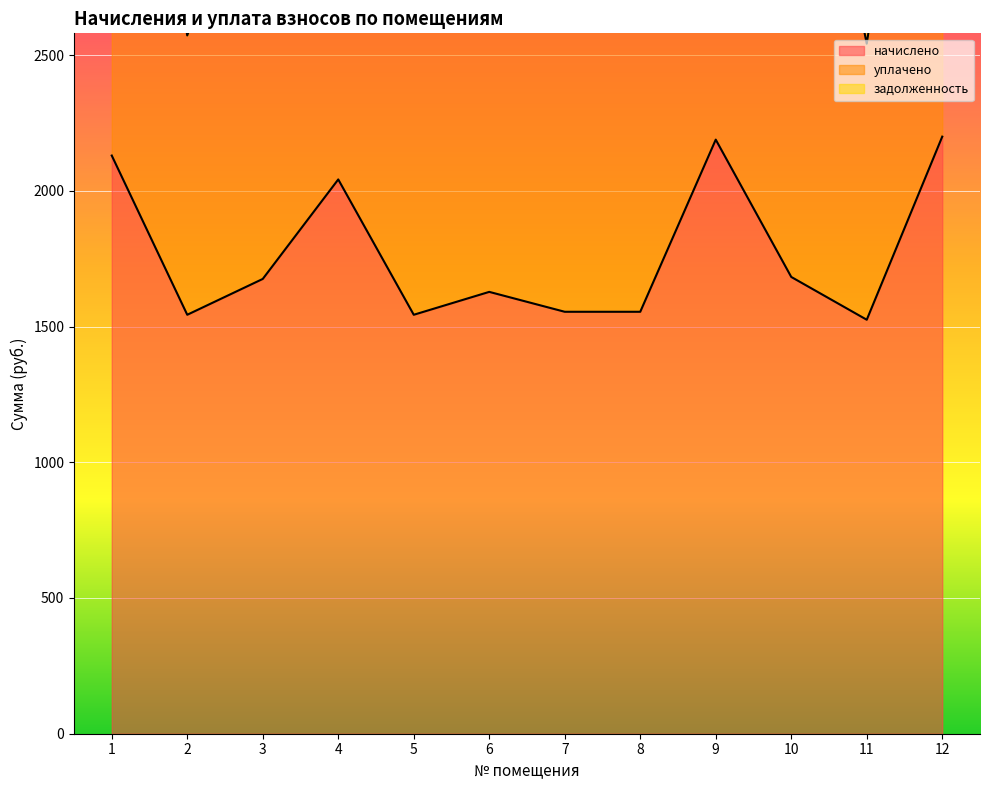

How many values in the начислено series are below 1675?

6